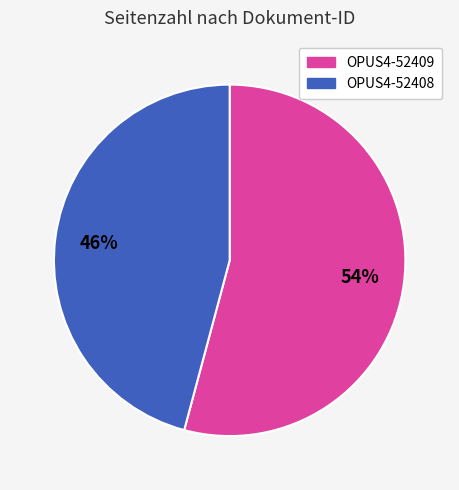

To the nearest percent, what is the difference between the OPUS4-52408 and OPUS4-52409 slice percentages?

8%